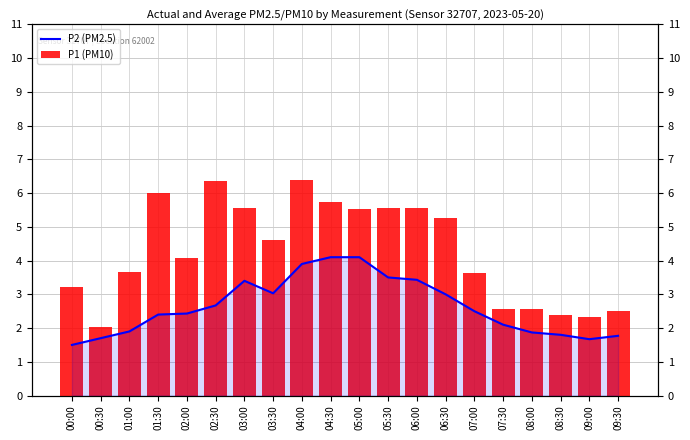

Rank the categories by P2 (PM2.5) value from highest to lowest.

04:30, 05:00, 04:00, 05:30, 06:00, 03:00, 03:30, 06:30, 02:30, 07:00, 02:00, 01:30, 07:30, 01:00, 08:00, 08:30, 09:30, 00:30, 09:00, 00:00